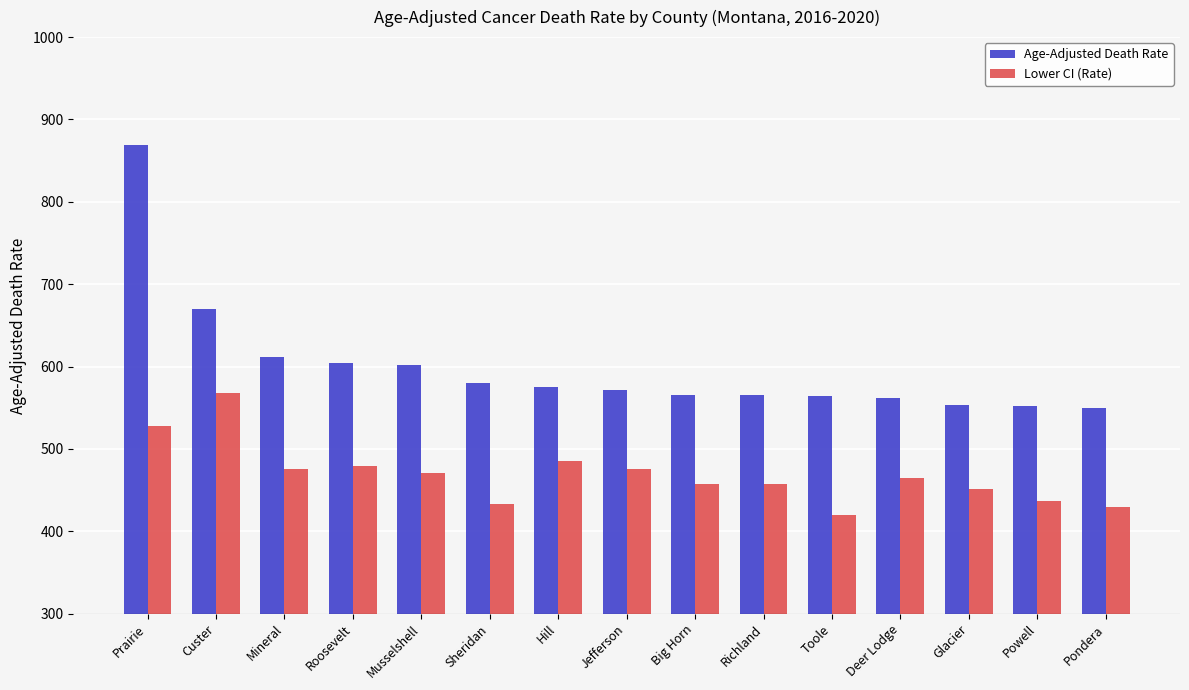

At which label does Lower CI (Rate) reach its peak?

Custer